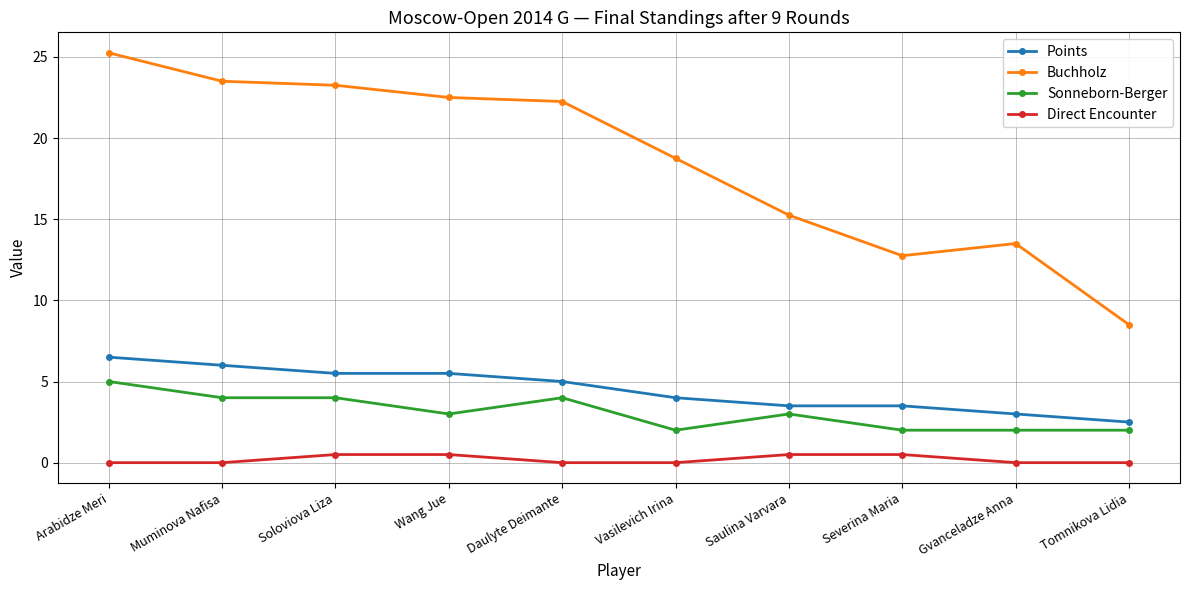

At which label does Points first exceed 5?

Arabidze Meri